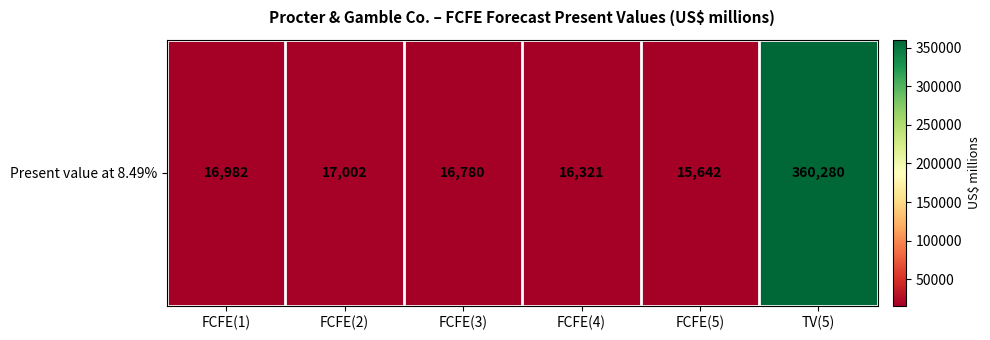

List the labels in order of value, smallest first.

FCFE(5), FCFE(4), FCFE(3), FCFE(1), FCFE(2), TV(5)